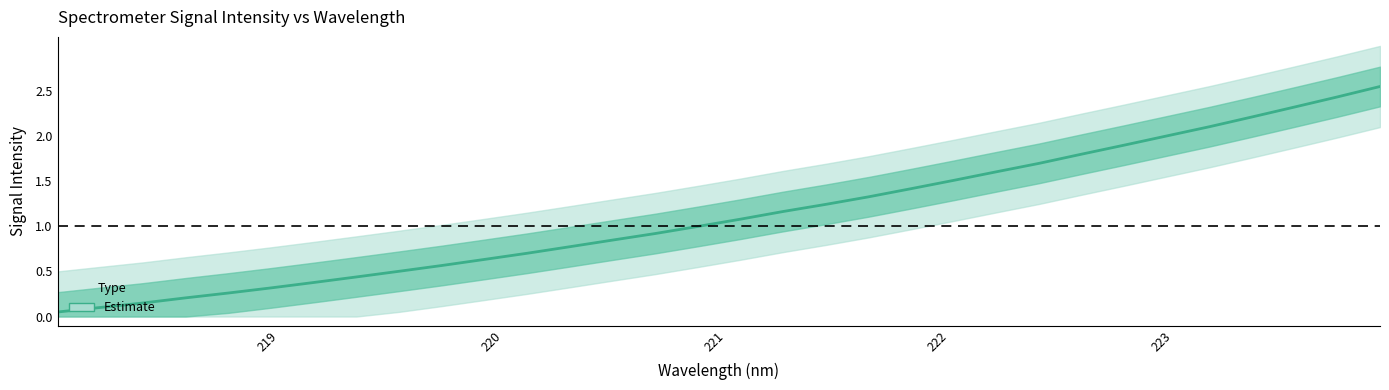

Does the chart have visible grid lines?

No